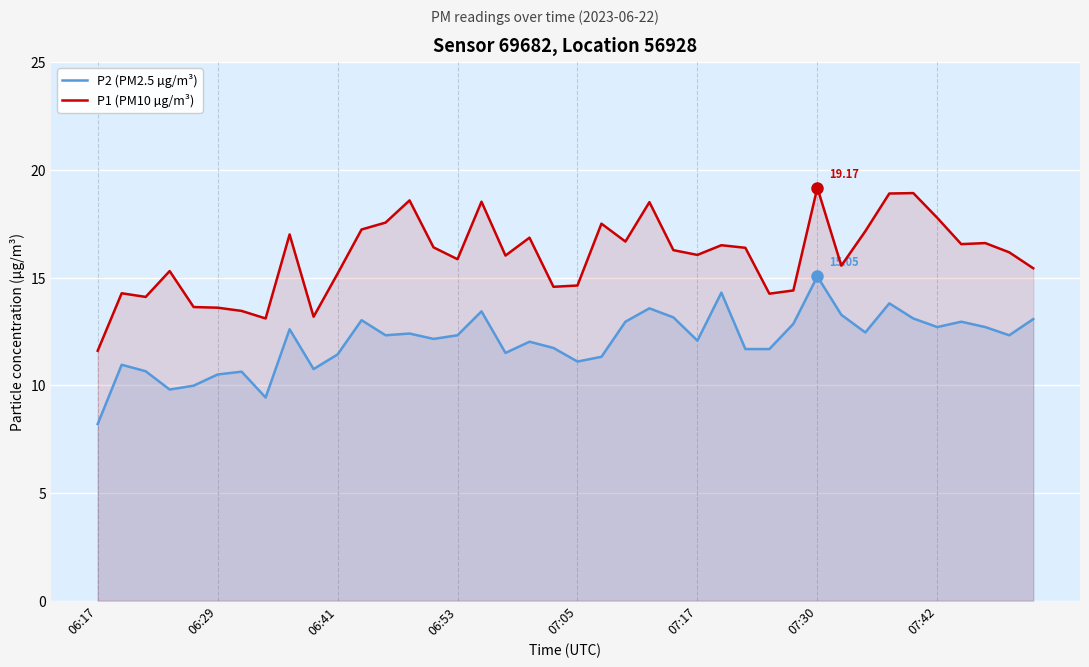

Which series has the largest range (max minus min)?

P1 (PM10 µg/m³)